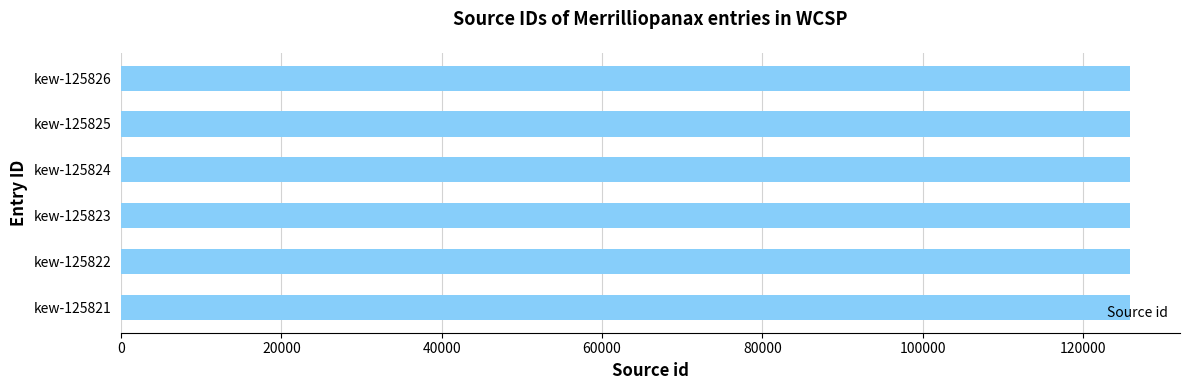

Approximately how many times larger is the value at kew-125822 compared to kew-125825?

1.0